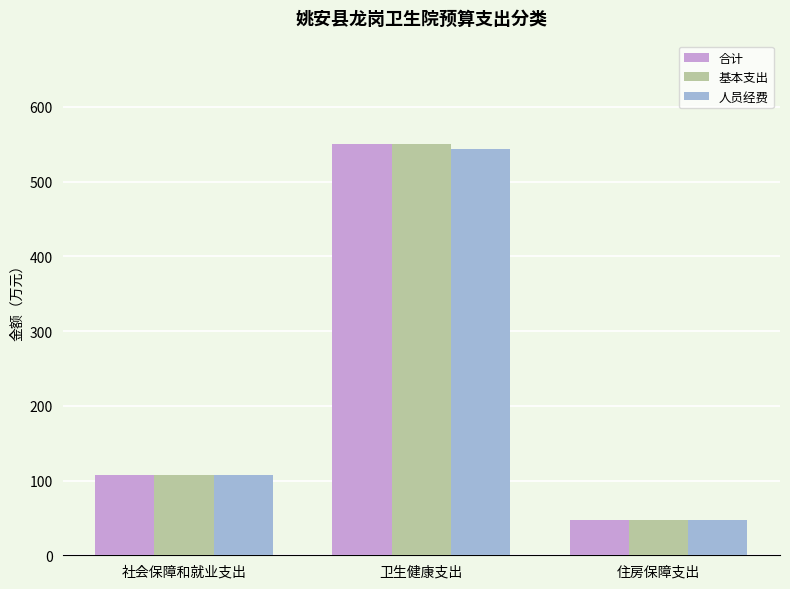

Which category has the lowest value in the 合计 series?

住房保障支出